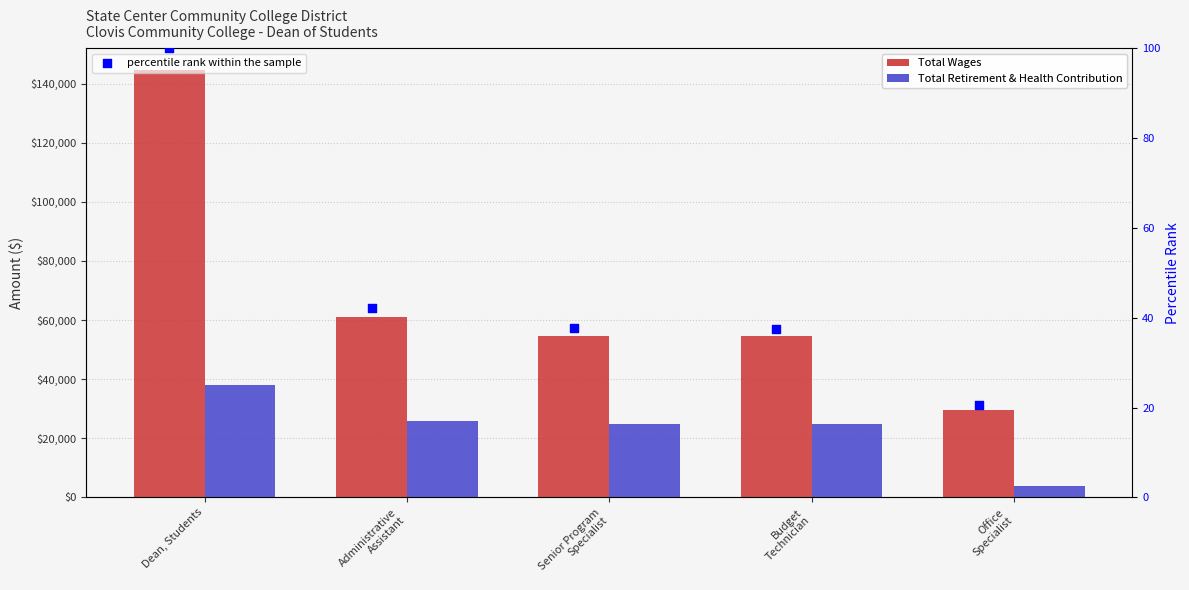

At which category is the sum across all series the highest?

Dean, Students